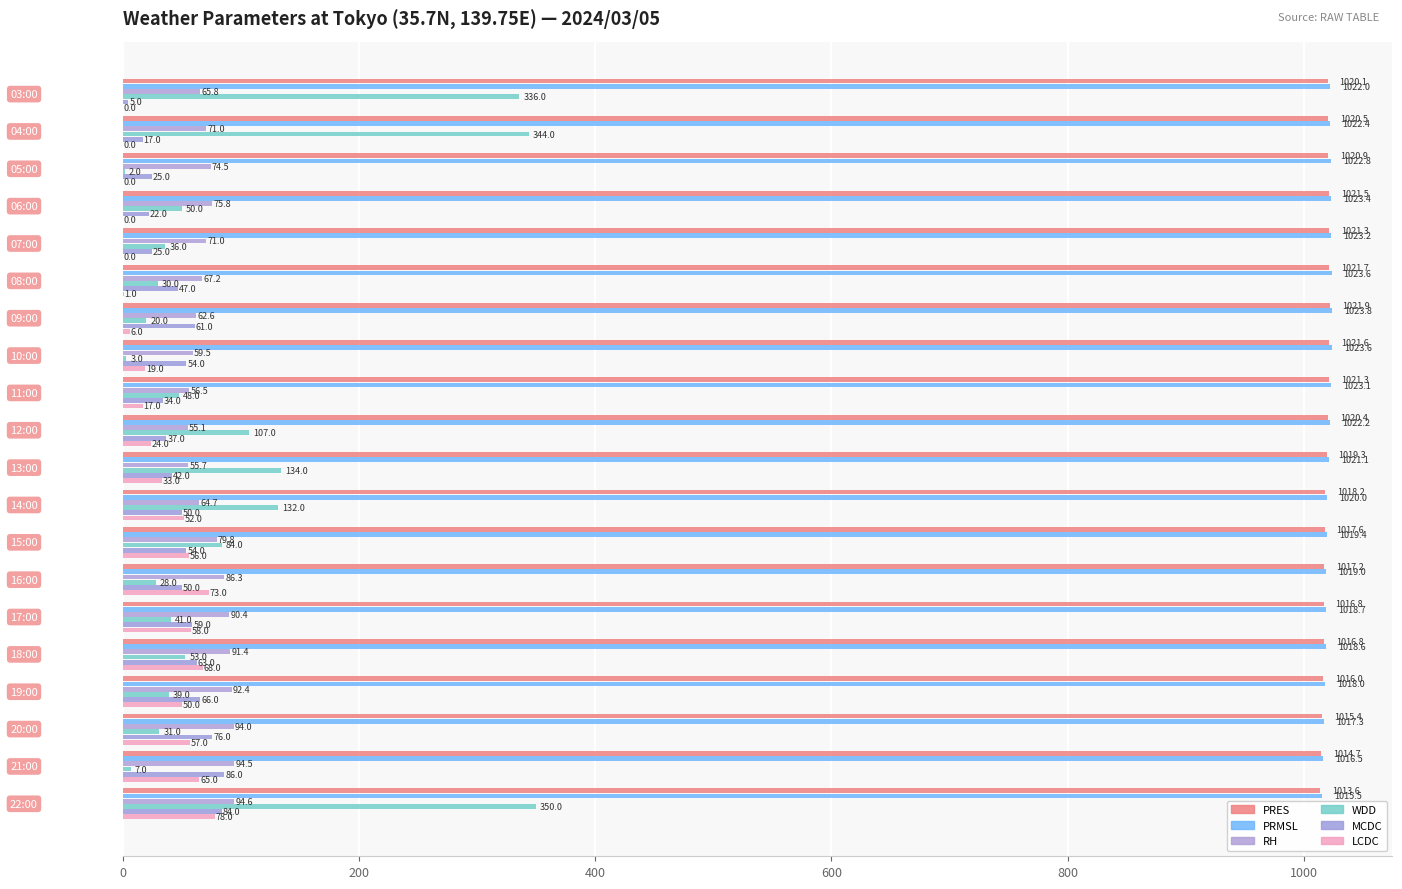

How many data points does each series have?

20